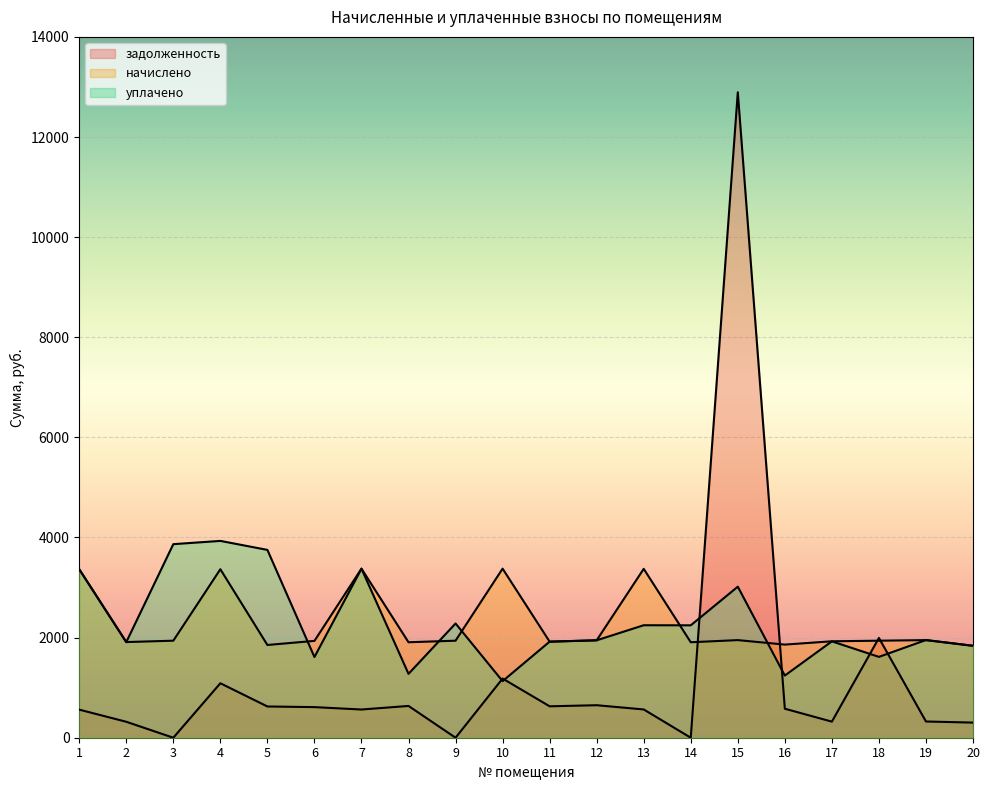

What is the average value of the задолженность series?

1192.0